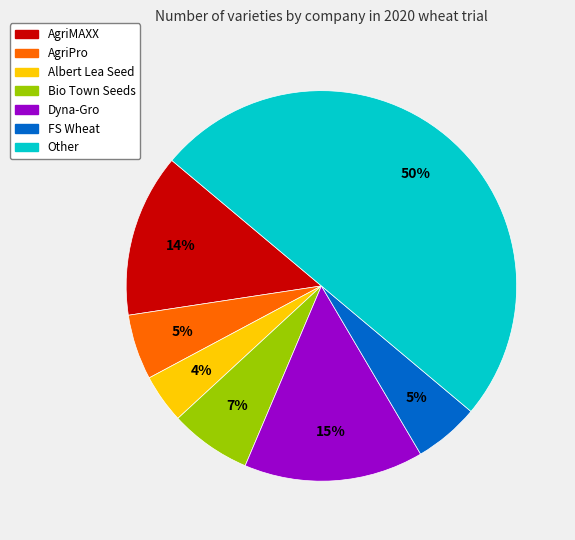

Which slice is the smallest?

Albert Lea Seed